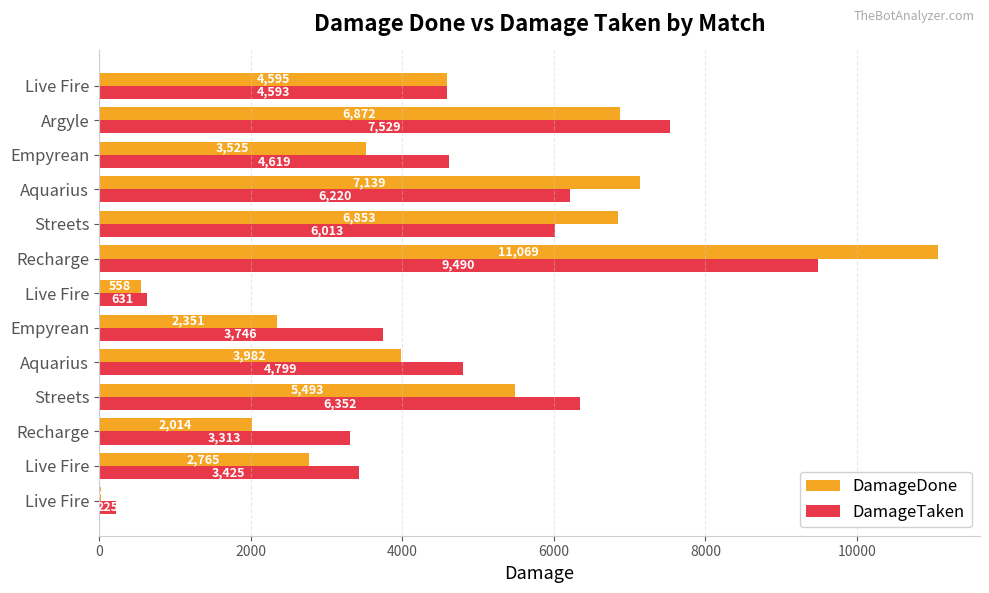

What is the value of the DamageTaken bar at the 1st from the left?

225